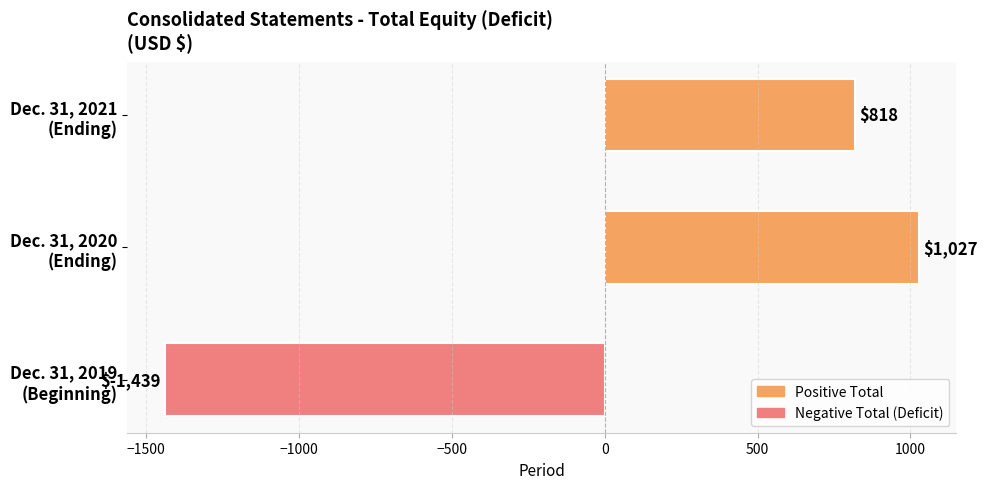

How many values are below zero?

1